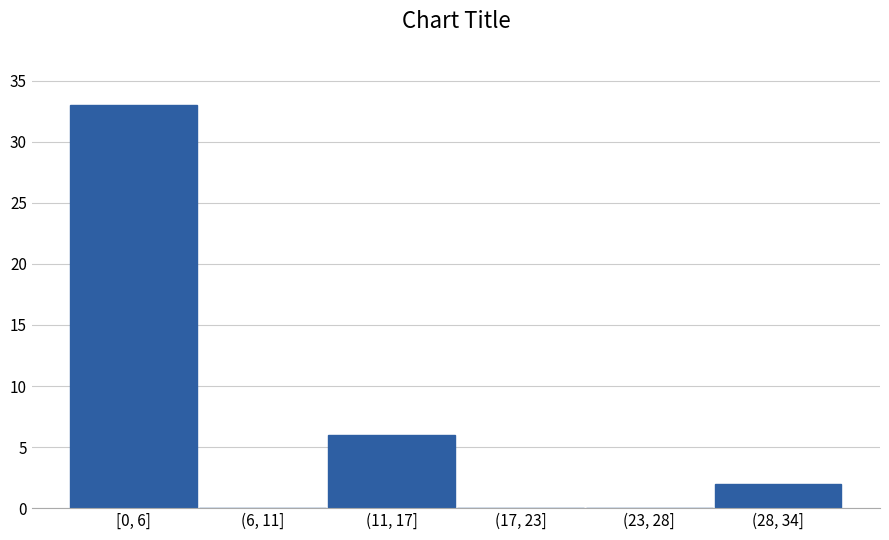

Reading left to right, what are all the values shown in this chart?

[0, 6]=33	(6, 11]=0	(11, 17]=6	(17, 23]=0	(23, 28]=0	(28, 34]=2